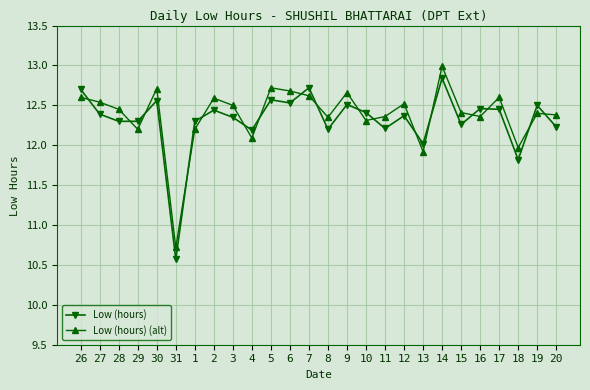

Where do Low (hours) and Low (hours) (alt) first cross each other?

26 and 27